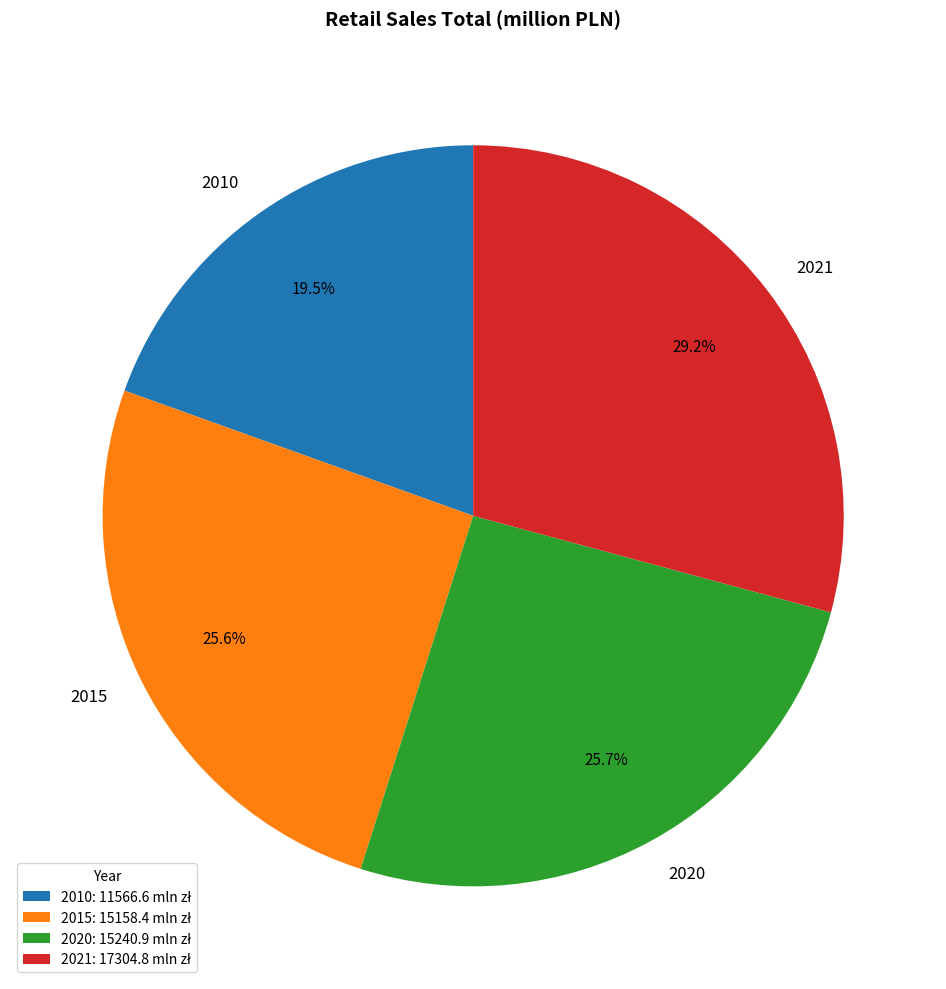

What is the largest slice in the pie chart?

2021